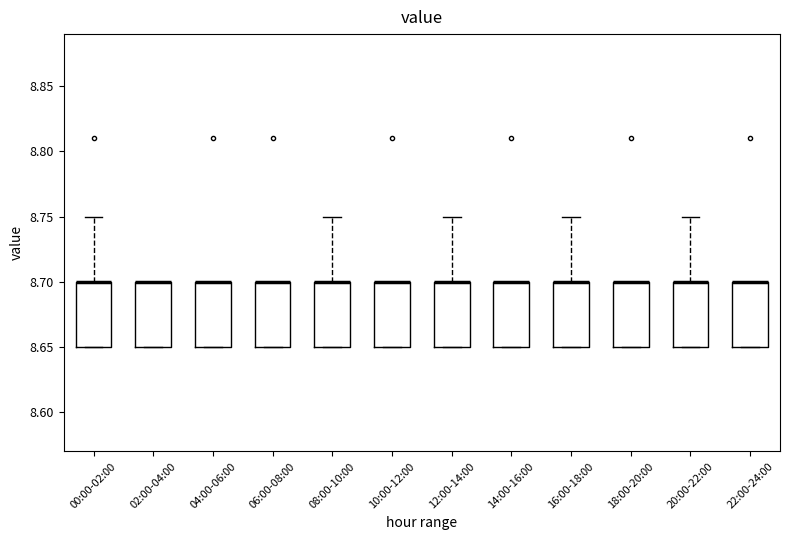

Reading left to right, transcribe this box plot: for each box, give where its median line is, the range the box spans, and where its two whiskers end, as read against the y-axis. The values are not printed on the chart, so give them approximately, as read against the axis.

00:00-02:00: median 8.70 (drawn on the box's upper edge), box 8.65 to 8.70, whiskers 8.65 to 8.75
02:00-04:00: median 8.70 (drawn on the box's upper edge), box 8.65 to 8.70, whiskers 8.65 to 8.70
04:00-06:00: median 8.70 (drawn on the box's upper edge), box 8.65 to 8.70, whiskers 8.65 to 8.70
06:00-08:00: median 8.70 (drawn on the box's upper edge), box 8.65 to 8.70, whiskers 8.65 to 8.70
08:00-10:00: median 8.70 (drawn on the box's upper edge), box 8.65 to 8.70, whiskers 8.65 to 8.75
10:00-12:00: median 8.70 (drawn on the box's upper edge), box 8.65 to 8.70, whiskers 8.65 to 8.70
12:00-14:00: median 8.70 (drawn on the box's upper edge), box 8.65 to 8.70, whiskers 8.65 to 8.75
14:00-16:00: median 8.70 (drawn on the box's upper edge), box 8.65 to 8.70, whiskers 8.65 to 8.70
16:00-18:00: median 8.70 (drawn on the box's upper edge), box 8.65 to 8.70, whiskers 8.65 to 8.75
18:00-20:00: median 8.70 (drawn on the box's upper edge), box 8.65 to 8.70, whiskers 8.65 to 8.70
20:00-22:00: median 8.70 (drawn on the box's upper edge), box 8.65 to 8.70, whiskers 8.65 to 8.75
22:00-24:00: median 8.70 (drawn on the box's upper edge), box 8.65 to 8.70, whiskers 8.65 to 8.70